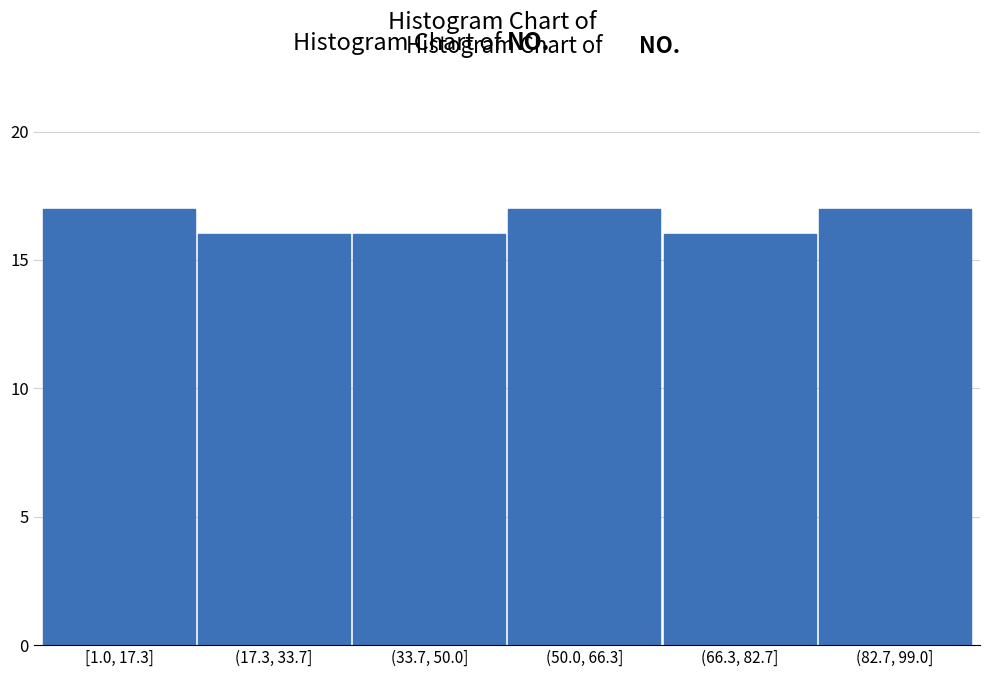

Reading left to right, transcribe all the data shown in this chart.

[1.0, 17.3]=17	(17.3, 33.7]=16	(33.7, 50.0]=16	(50.0, 66.3]=17	(66.3, 82.7]=16	(82.7, 99.0]=17